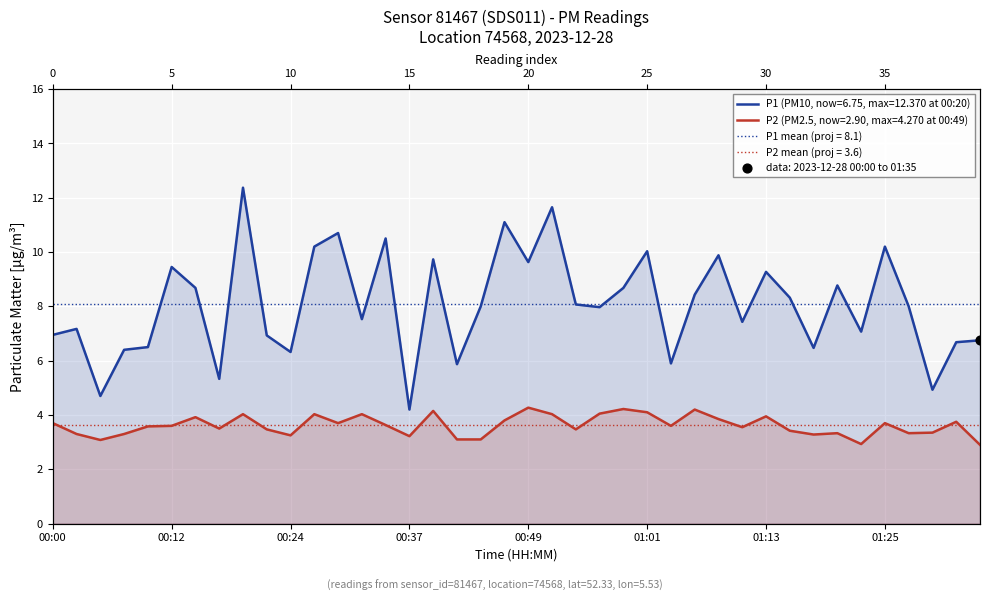

What are all the series names shown in the legend?

P1, P2